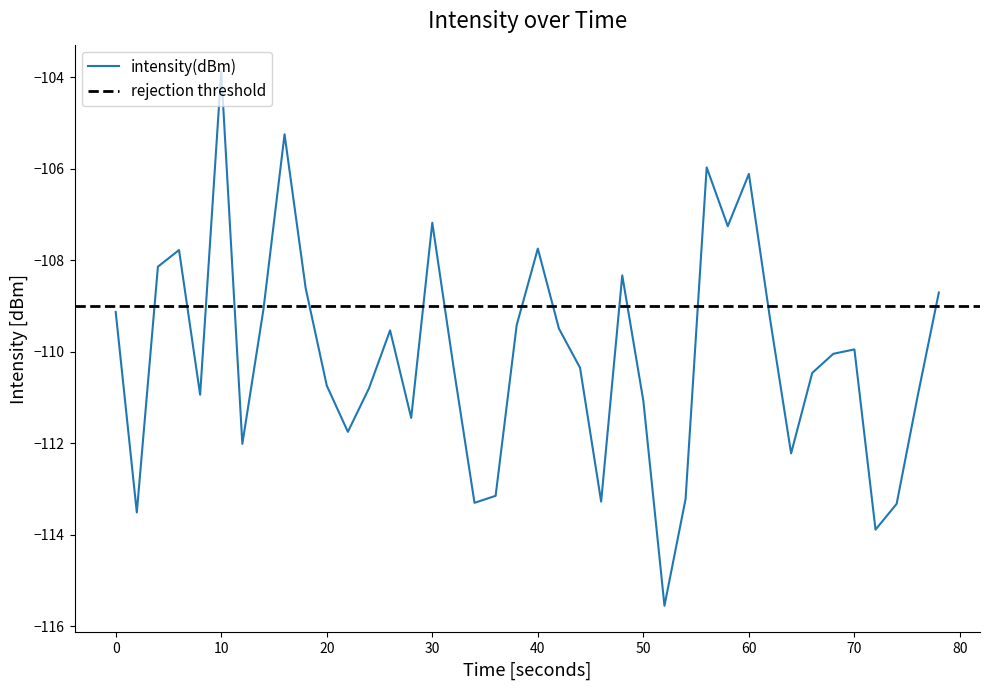

What is the difference between the maximum and minimum values?

11.7